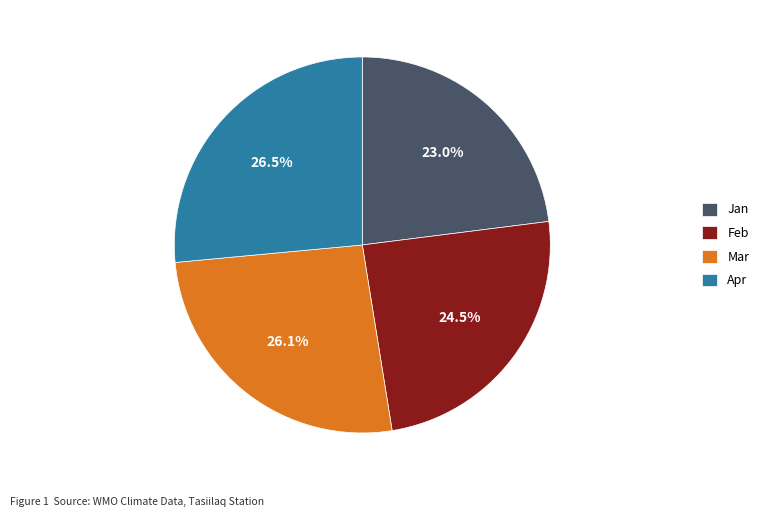

What percentage is NOT represented by Mar?

73.9%